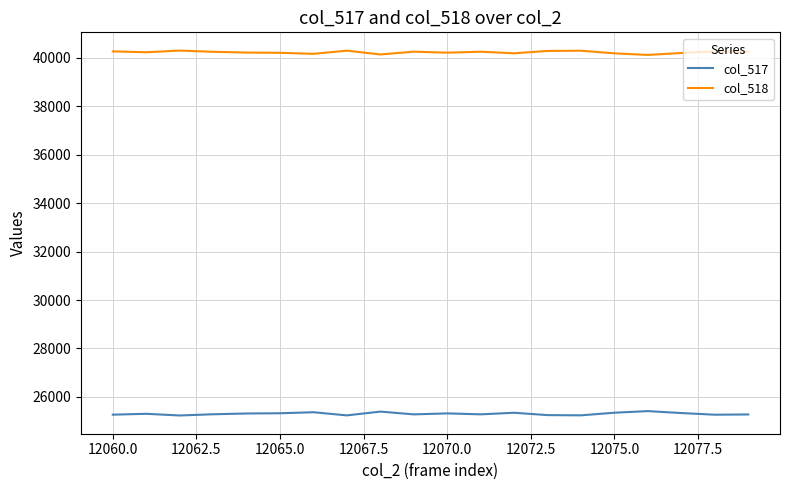

In col_518, how many points are lower than both neighbors (excluding endpoints)?

6